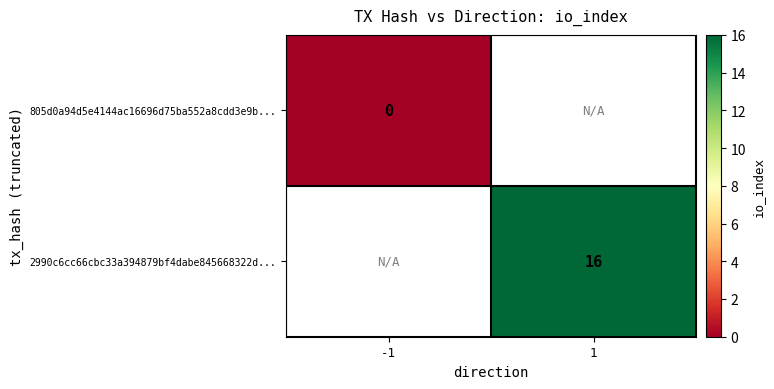

The 2990c6cc66cbc33a394879bf4dabe845668322d... series shows 16 at 1. True or false?

True